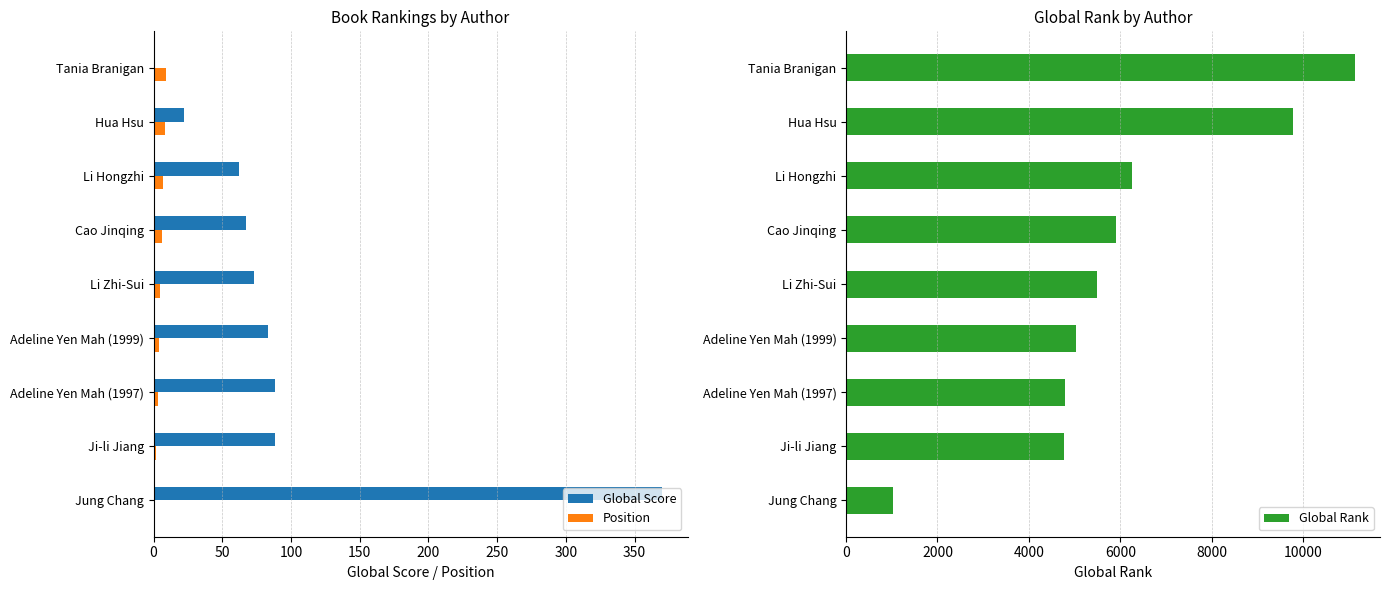

What is the sum of all Position values?

45